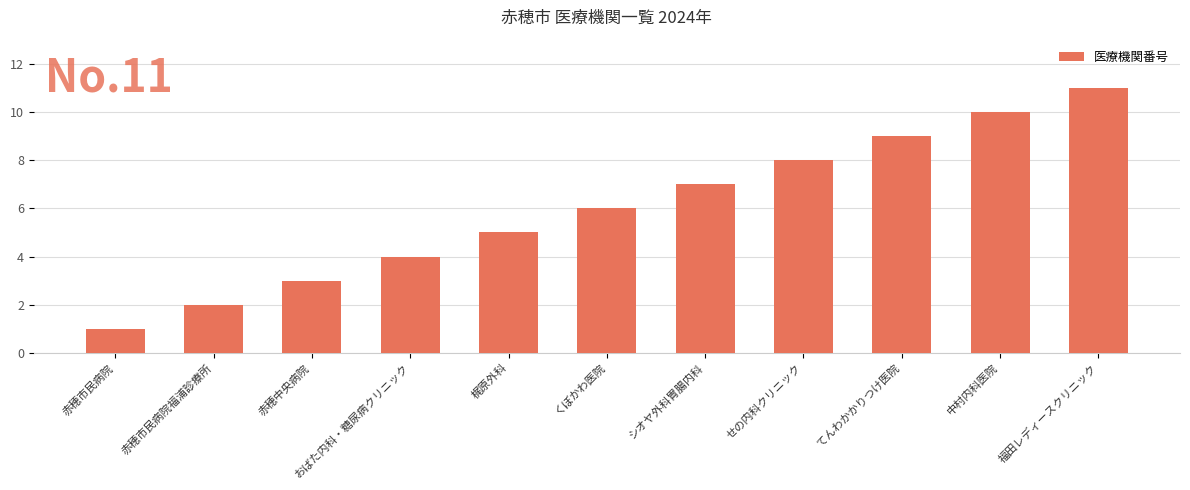

How many values are below 6?

5